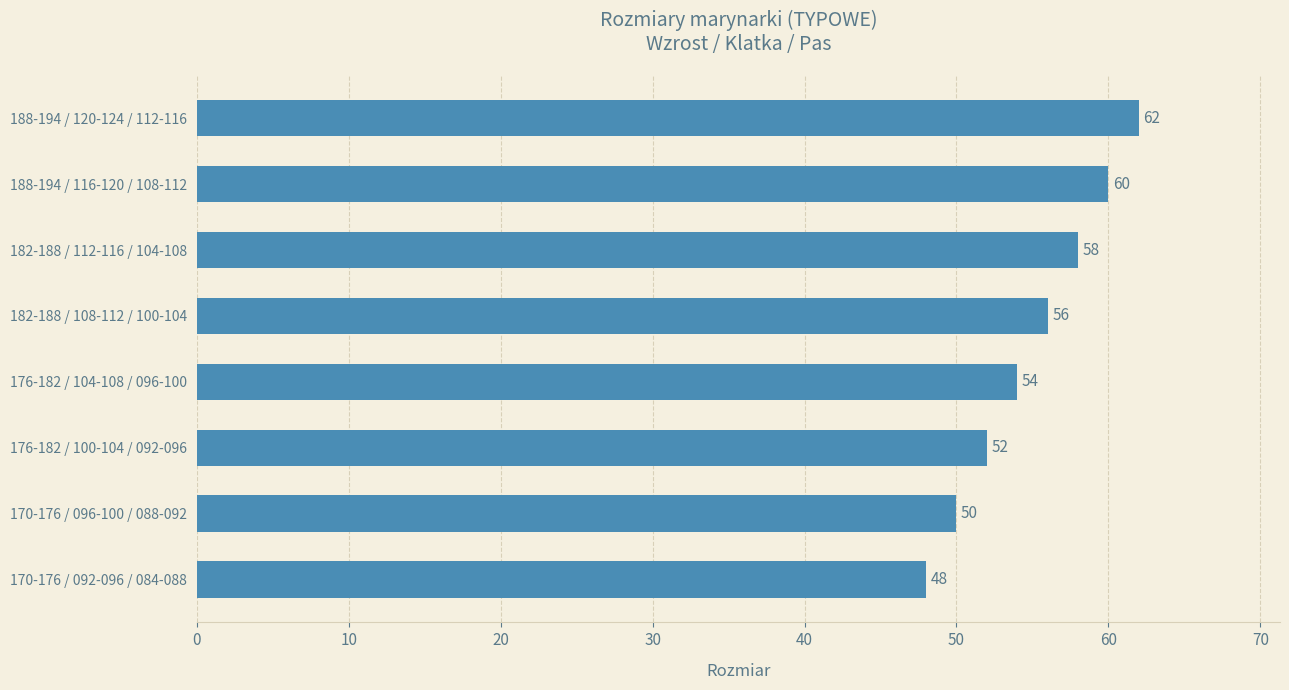

Between 182-188 / 108-112 / 100-104 and 170-176 / 096-100 / 088-092, which is larger?

182-188 / 108-112 / 100-104